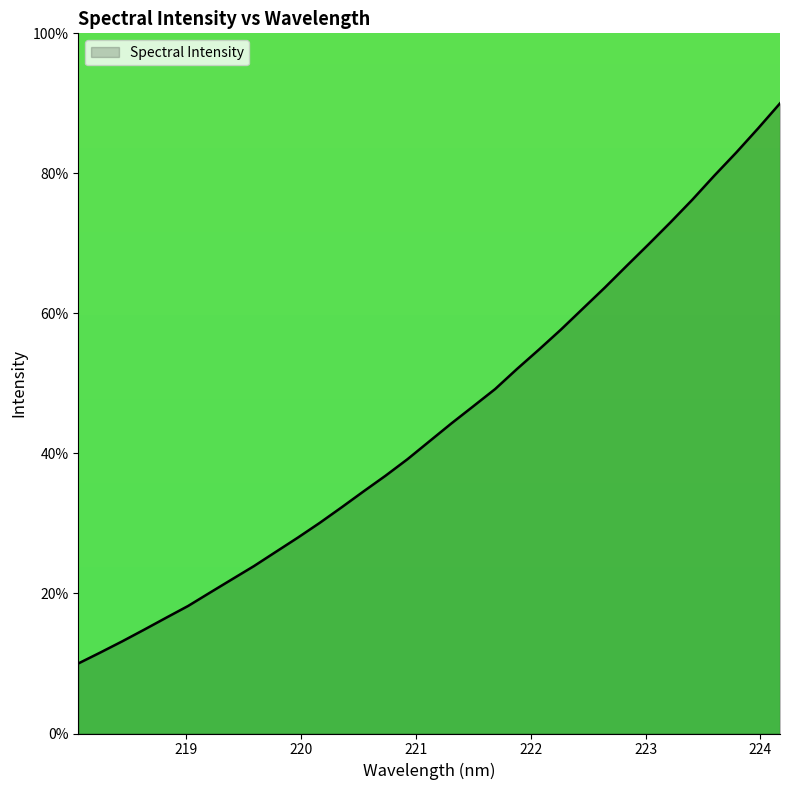

What is the minimum value shown in the chart?

10.0